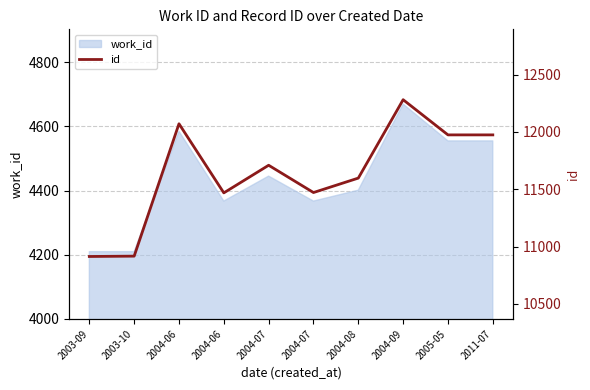

Read the value at 2011-07.

11974